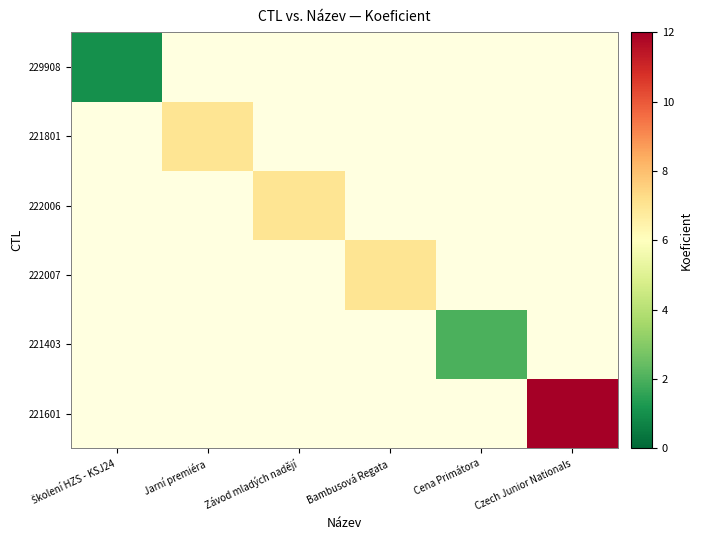

Count the number of categories in the chart.

6